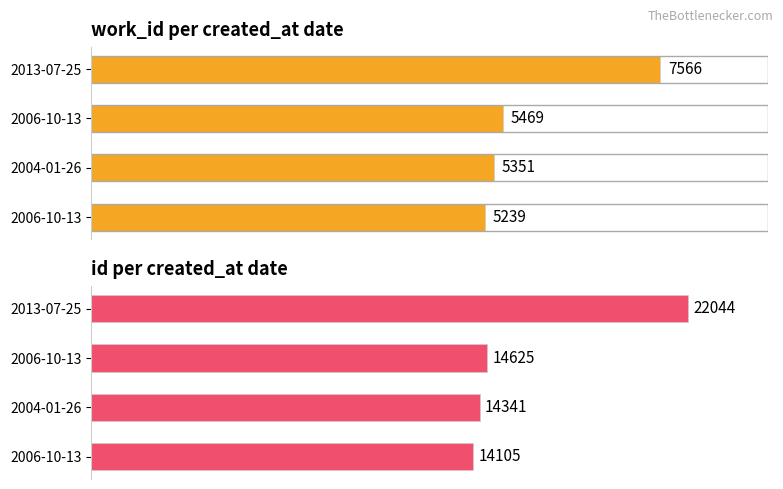

Which series has the largest total across all categories?

id